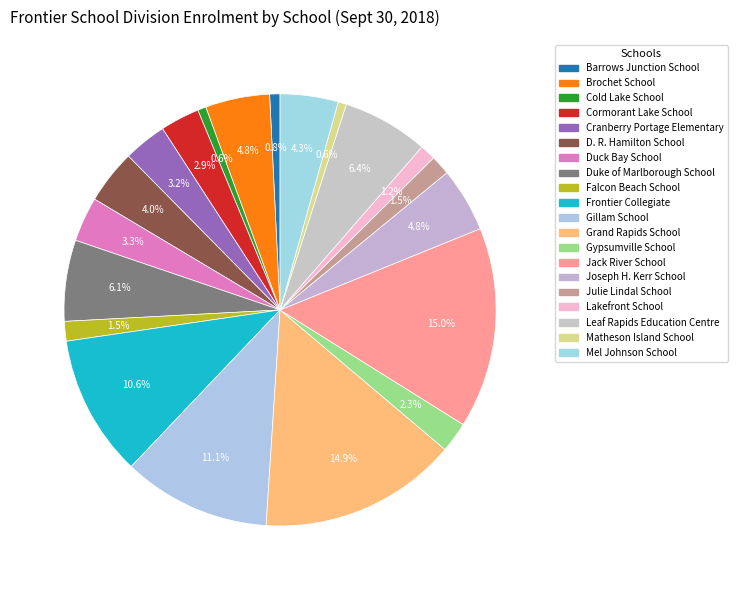

What percentage is the Duck Bay School slice, to the nearest percent?

3%